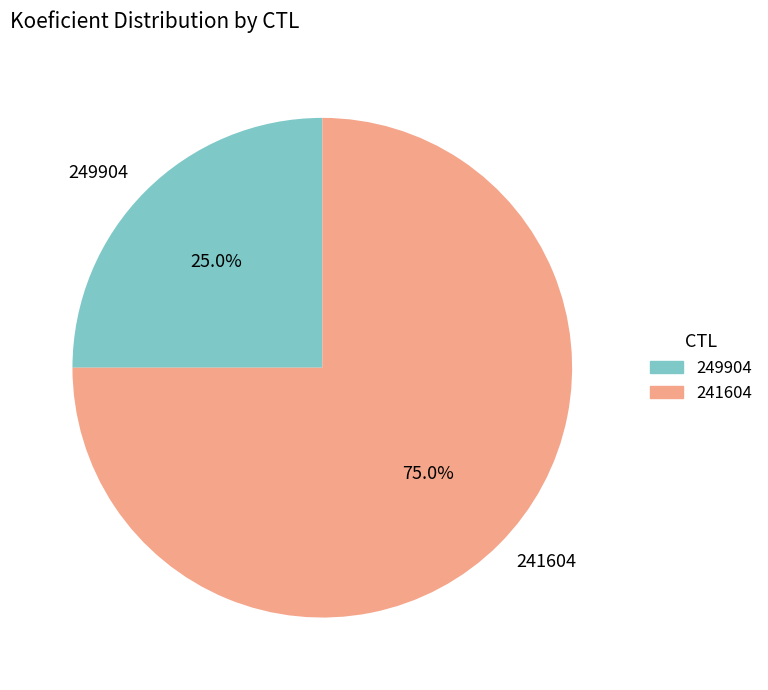

The 241604 slice represents 75% of the pie. True or false?

True